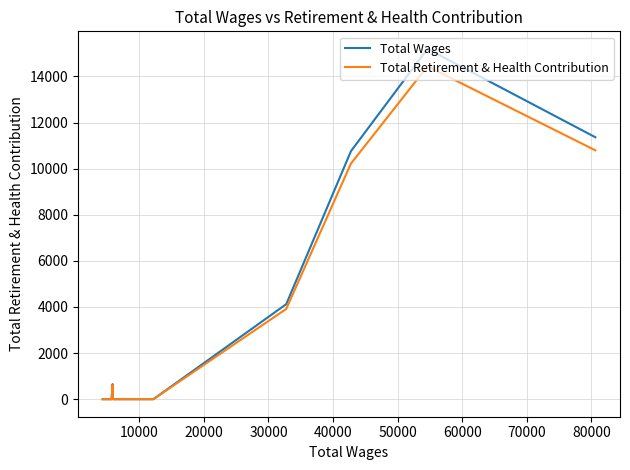

What is the difference between the maximum and second lowest values in the Total Wages series?

15197.0